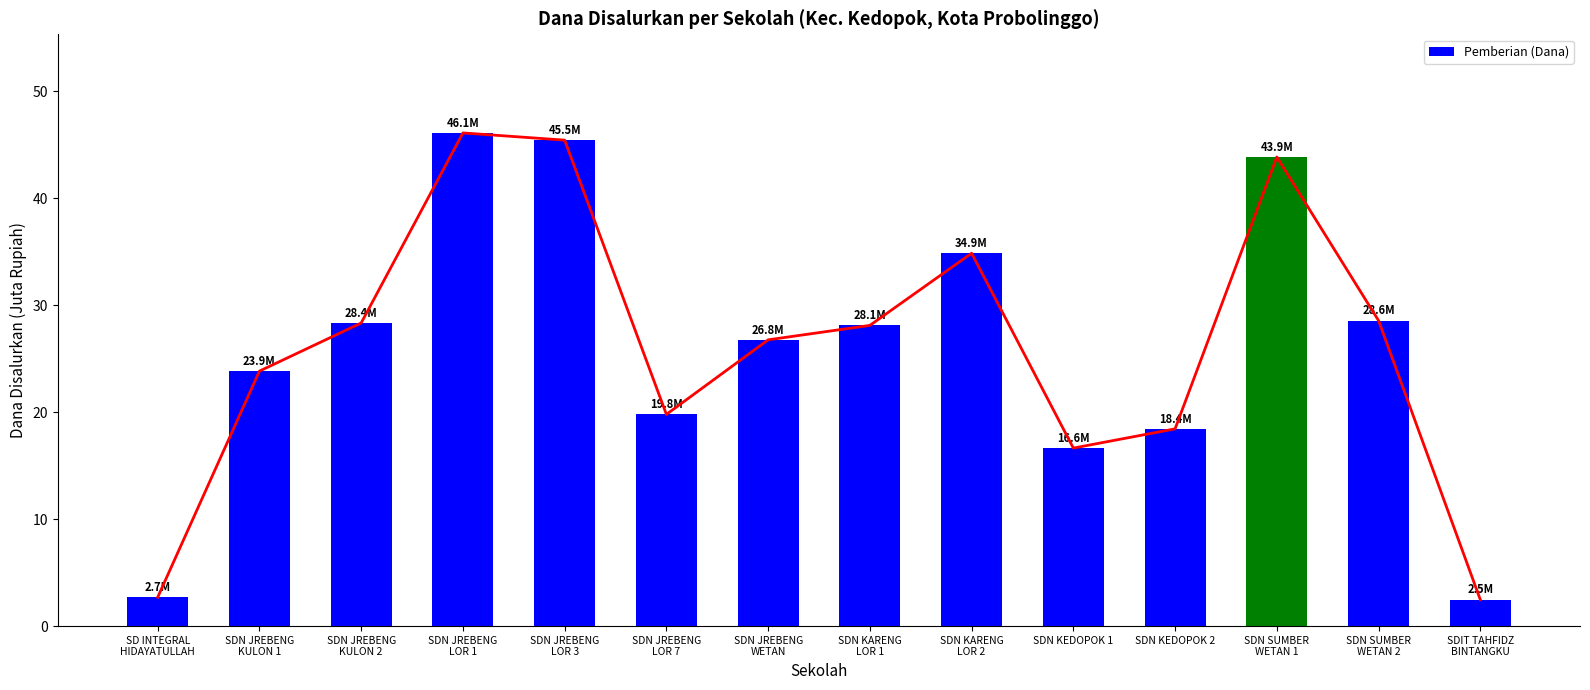

List the labels in order of value, largest first.

SDN JREBENG
LOR 1, SDN JREBENG
LOR 3, SDN SUMBER
WETAN 1, SDN KARENG
LOR 2, SDN SUMBER
WETAN 2, SDN JREBENG
KULON 2, SDN KARENG
LOR 1, SDN JREBENG
WETAN, SDN JREBENG
KULON 1, SDN JREBENG
LOR 7, SDN KEDOPOK 2, SDN KEDOPOK 1, SD INTEGRAL
HIDAYATULLAH, SDIT TAHFIDZ
BINTANGKU